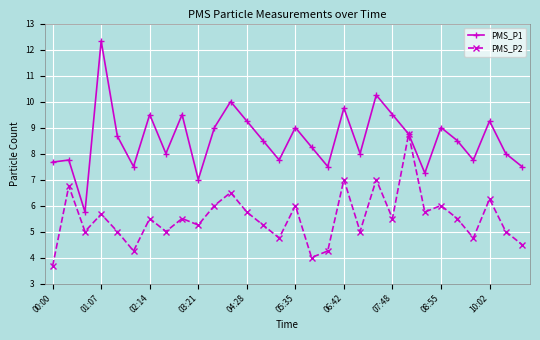

Does the chart display data point markers on the line(s)?

Yes